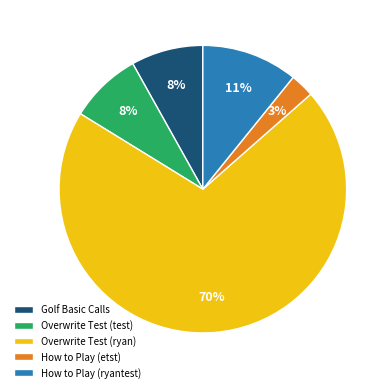

To the nearest percent, what is the combined percentage of How to Play (etst) and Overwrite Test (test)?

11%